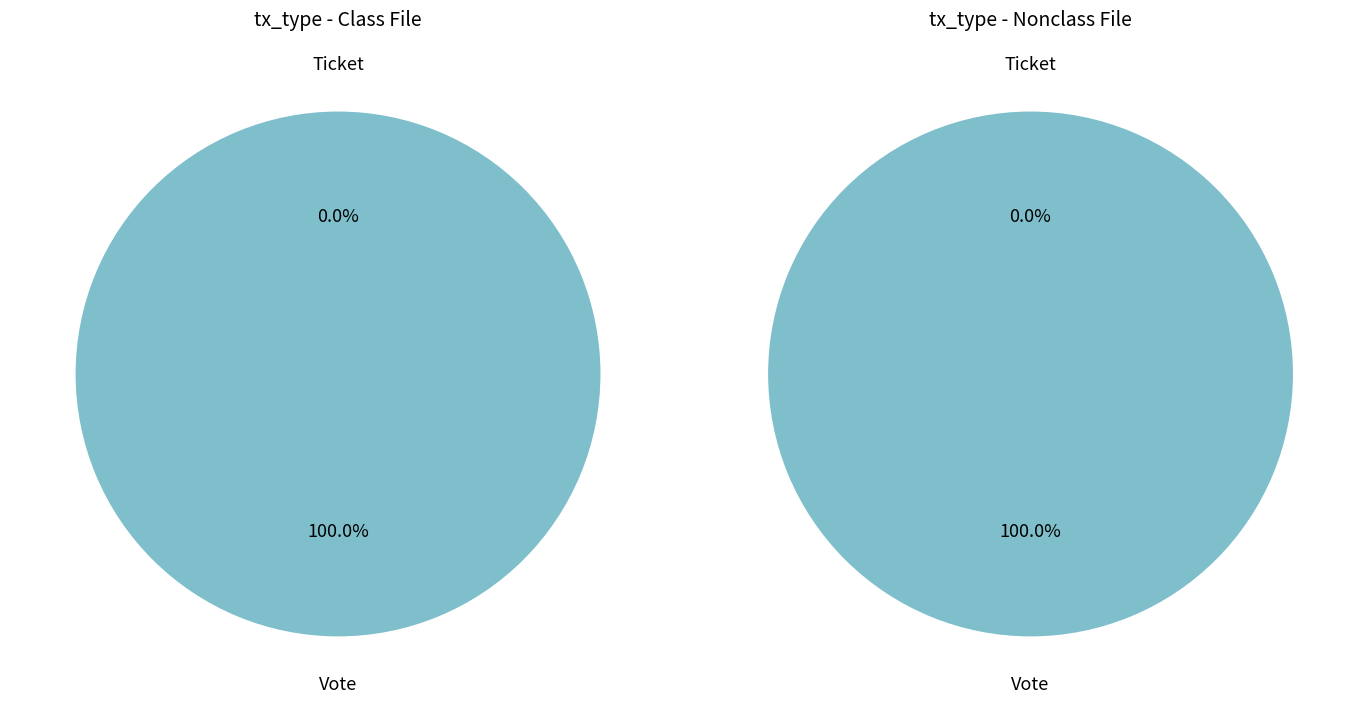

Which slice is the largest?

Vote